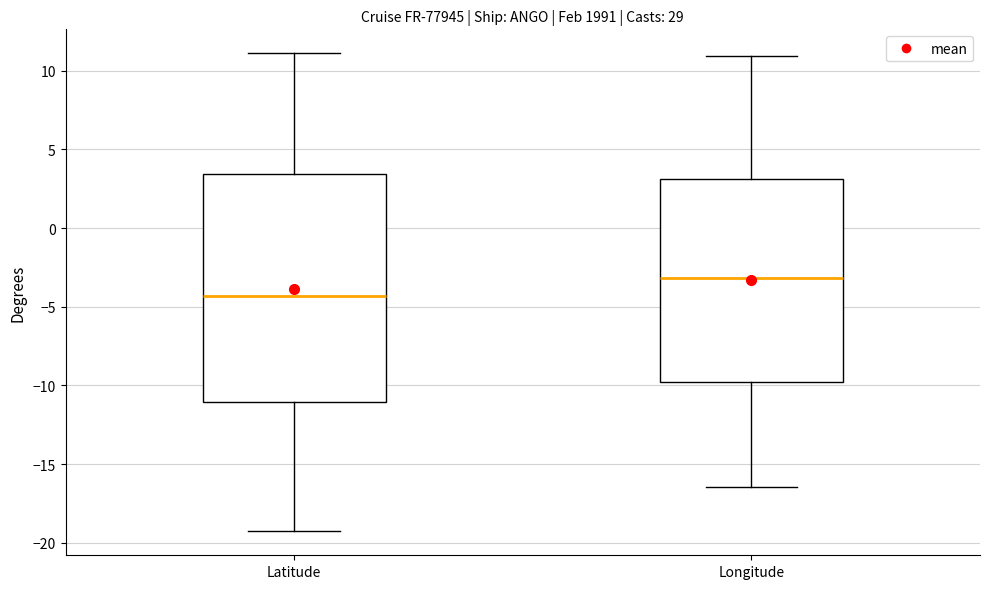

Where is the upper edge of the box for Longitude on the y-axis? The values are not printed on the chart, so give them approximately, as read against the axis.

3.0